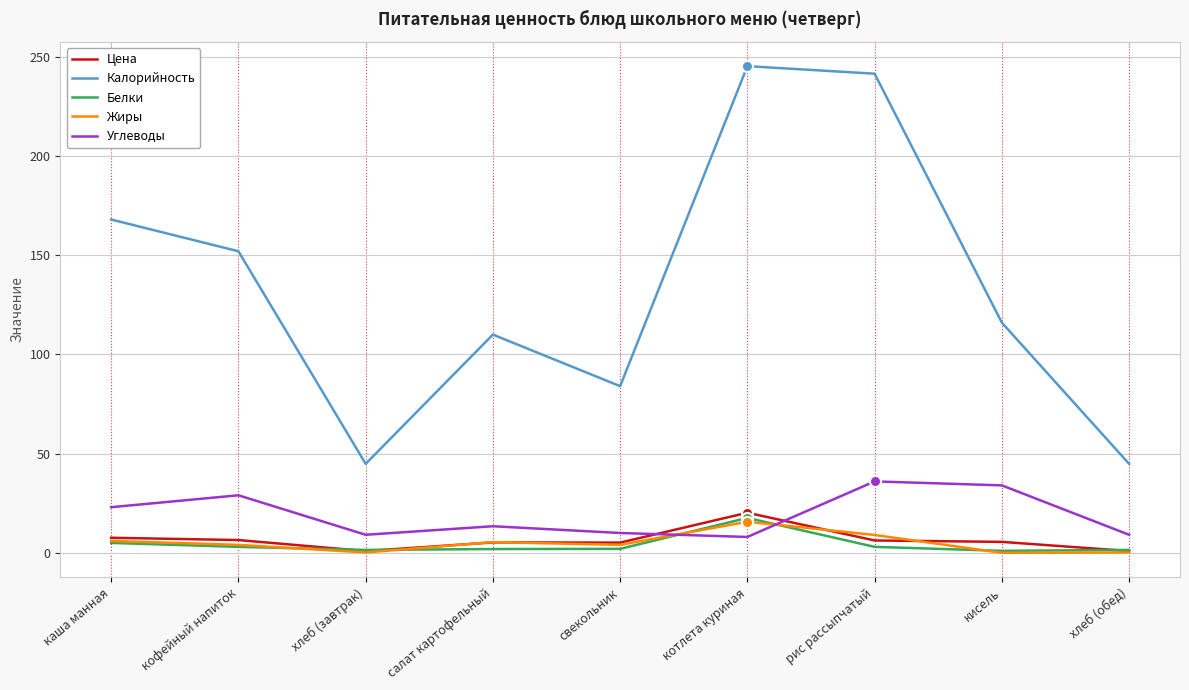

What is the highest value of the Белки series?

17.6